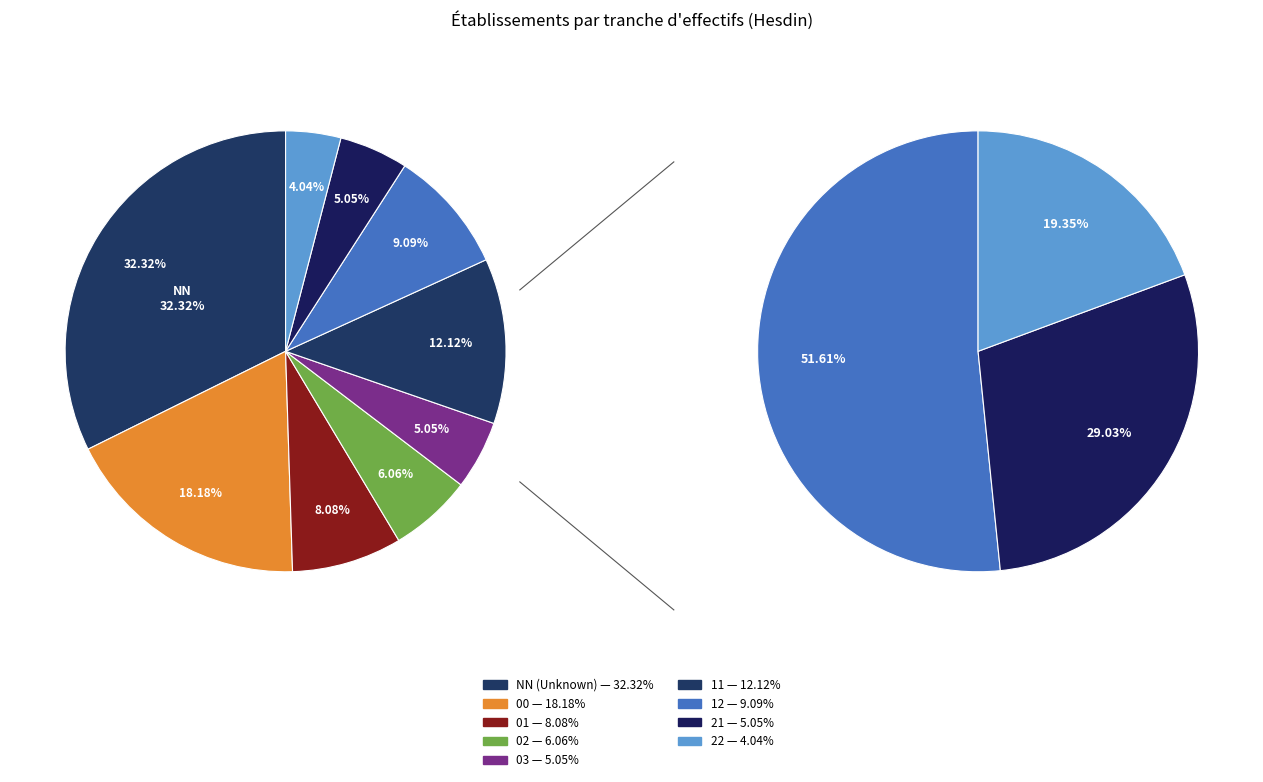

Is there a majority slice in this chart?

No